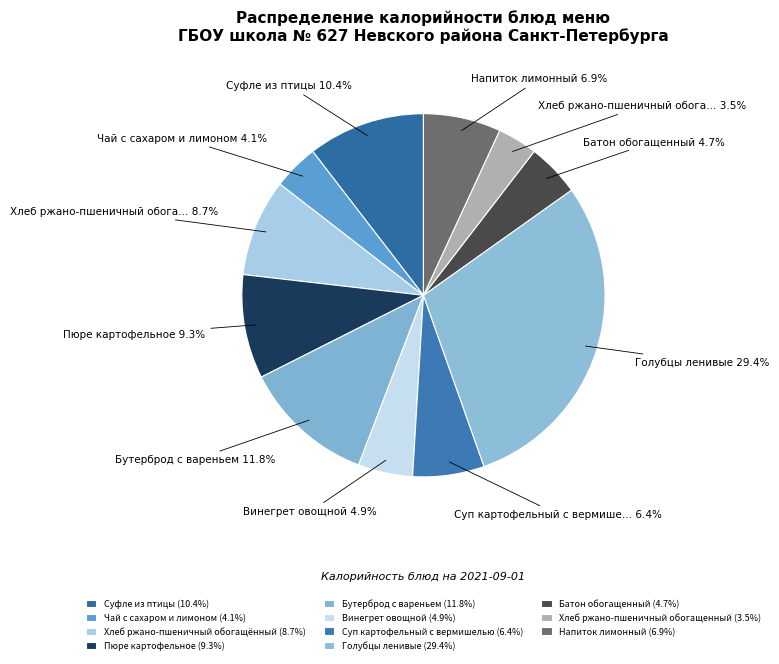

To the nearest percent, what is the difference between the largest and smallest slice percentages?

26%